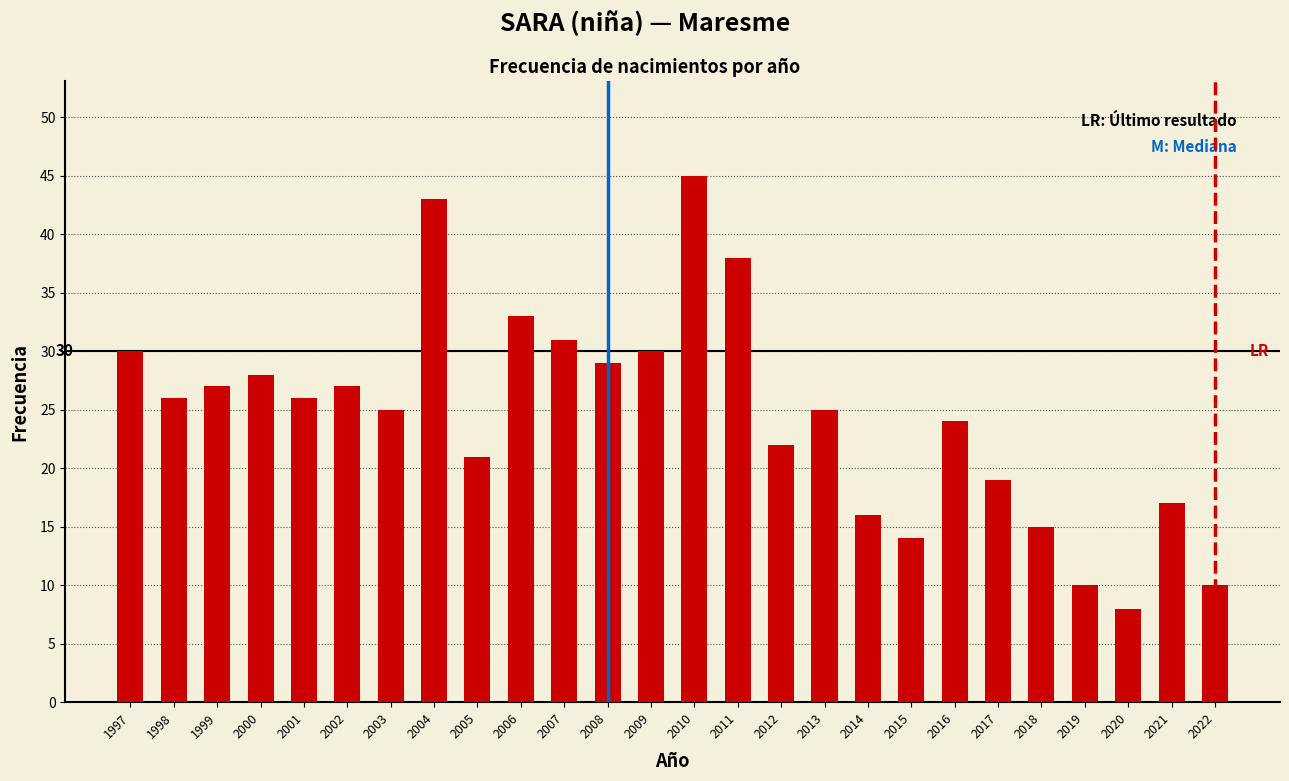

Reading left to right, transcribe all the data shown in this chart.

30	26	27	28	26	27	25	43	21	33	31	29	30	45	38	22	25	16	14	24	19	15	10	8	17	10